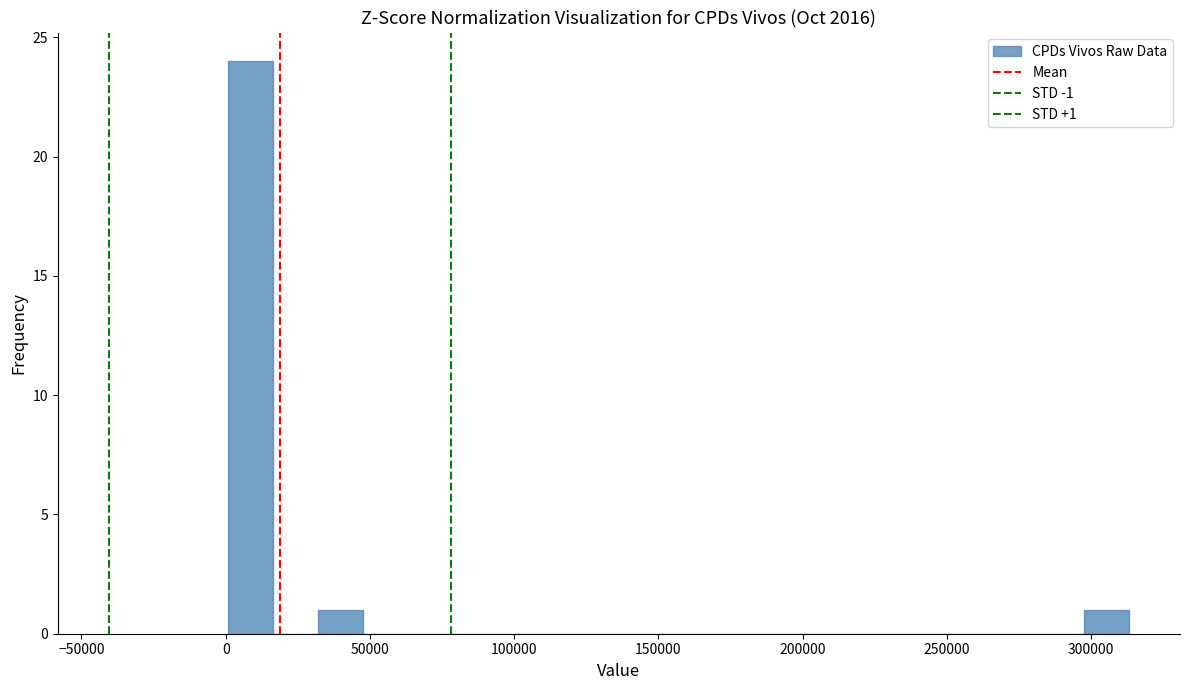

Read against the x-axis, roughly where is the centre of the tallest bar?

10000